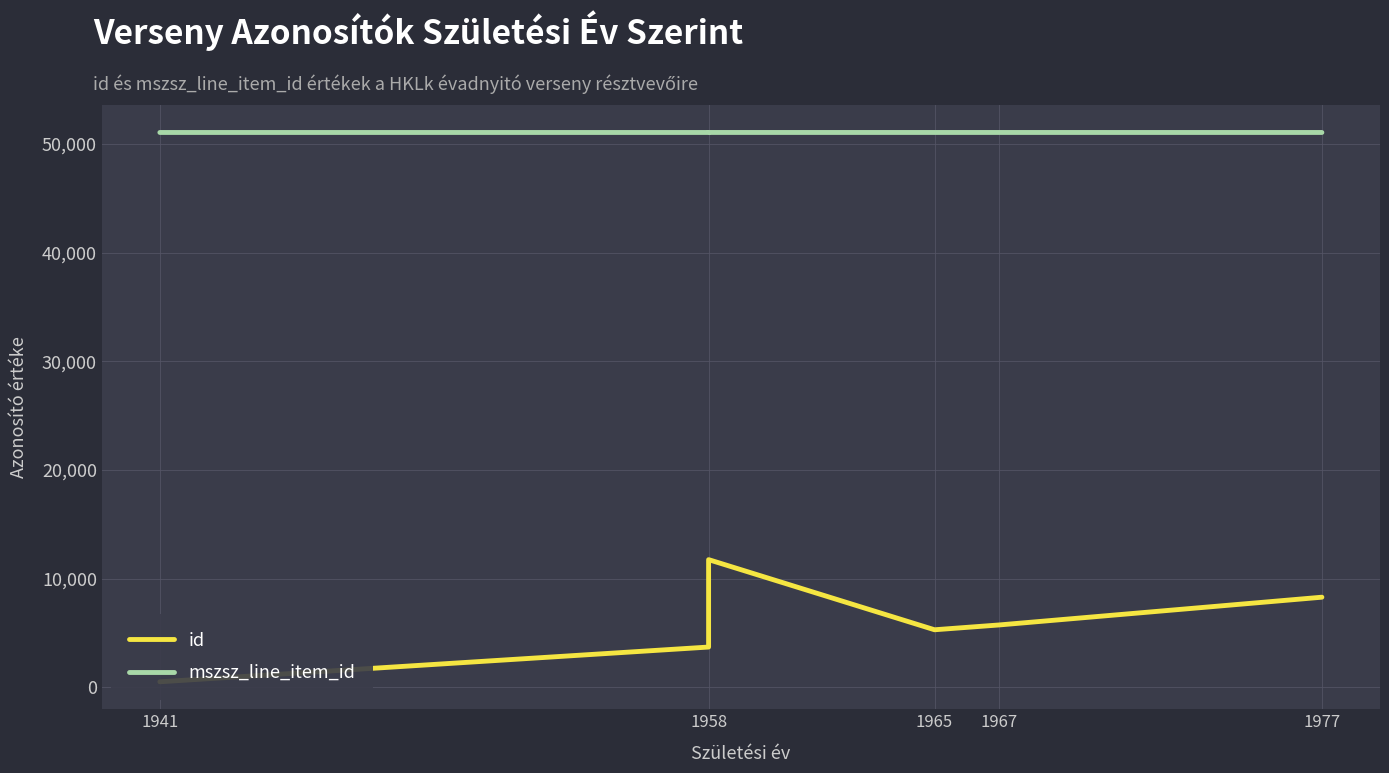

How many lines are shown in the chart?

2